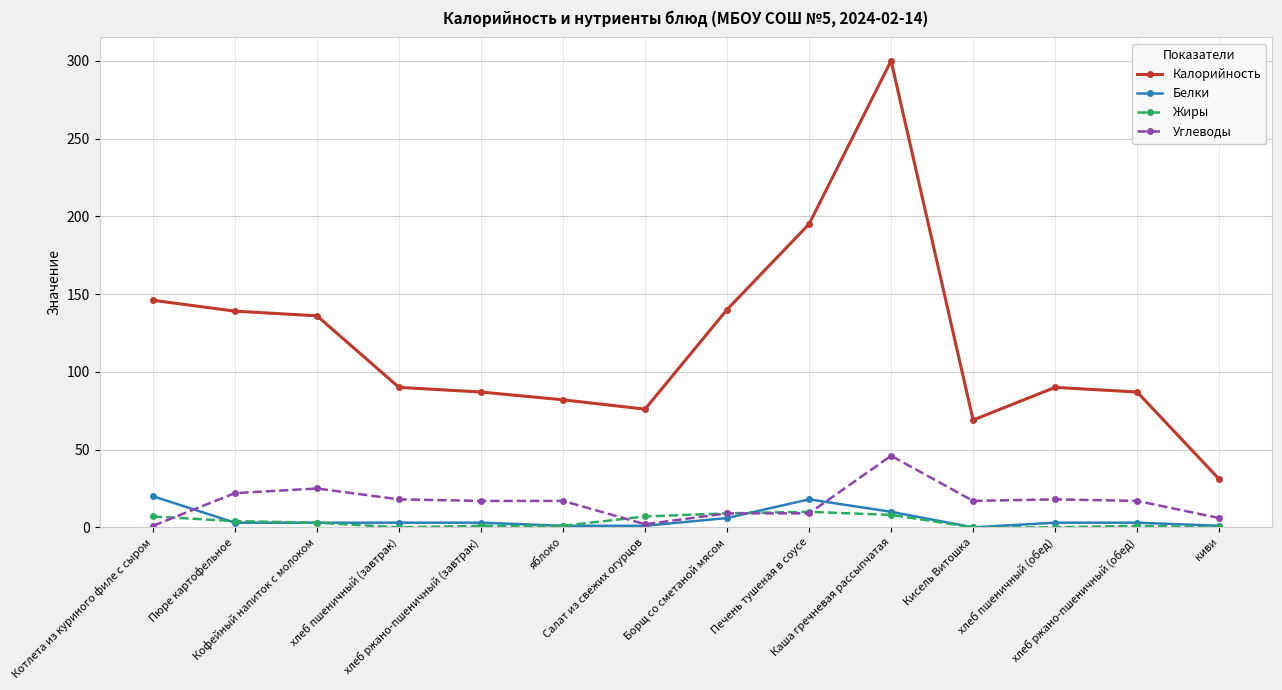

What position from the left is Каша гречневая рассыпчатая?

10